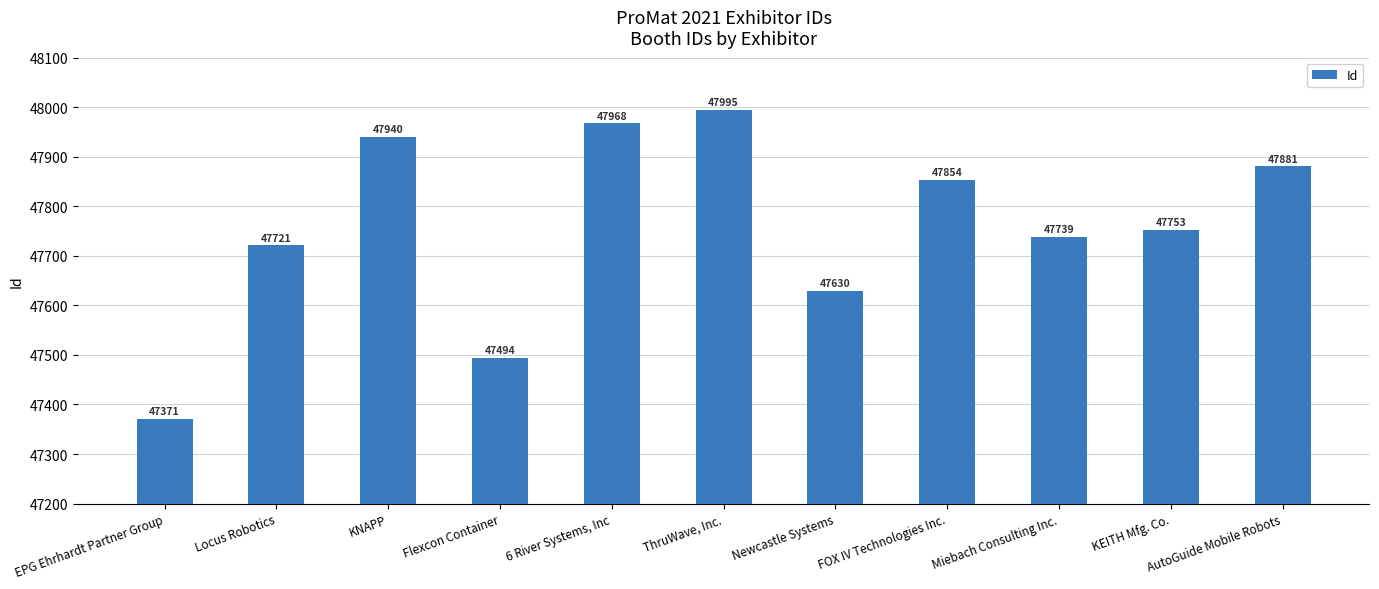

How many distinct data groups are displayed?

1